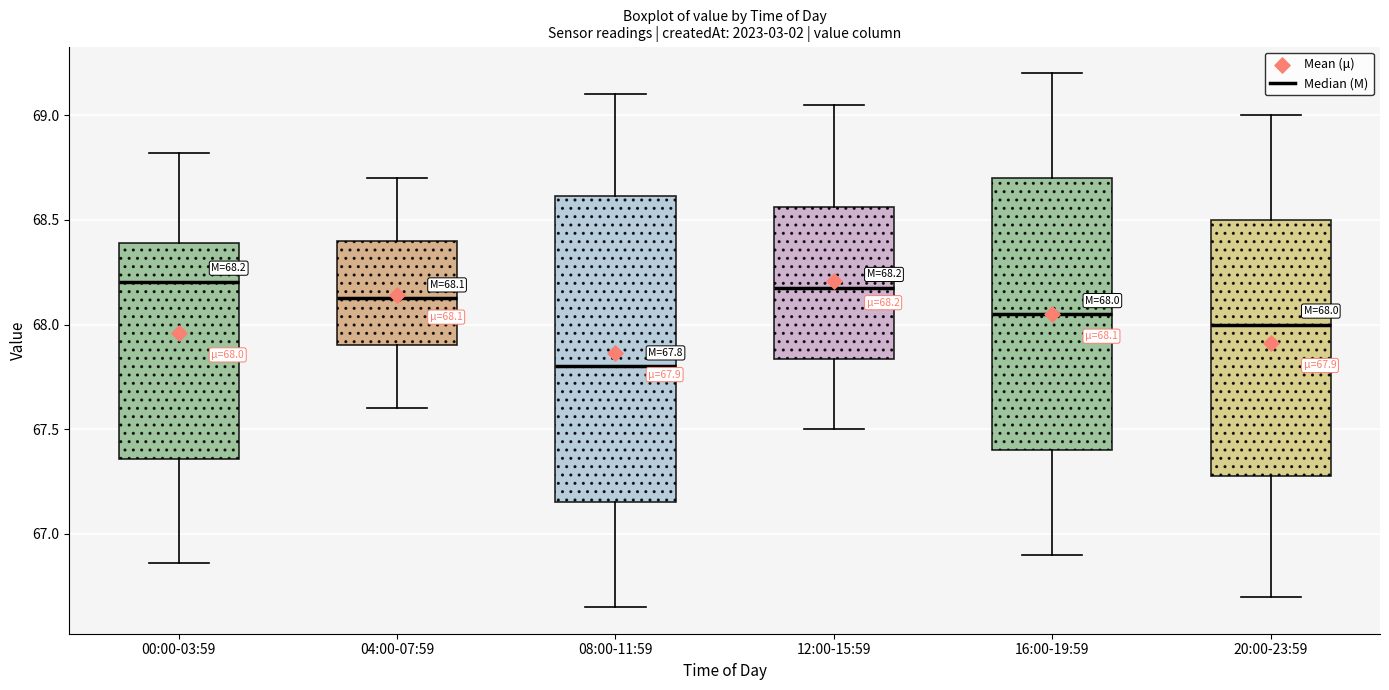

Which box is the tallest, from its lower edge to its upper edge?

08:00-11:59